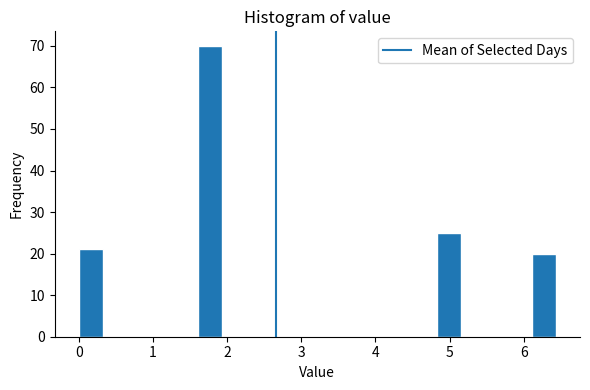

Read against the x-axis, roughly where is the centre of the tallest bar?

1.8